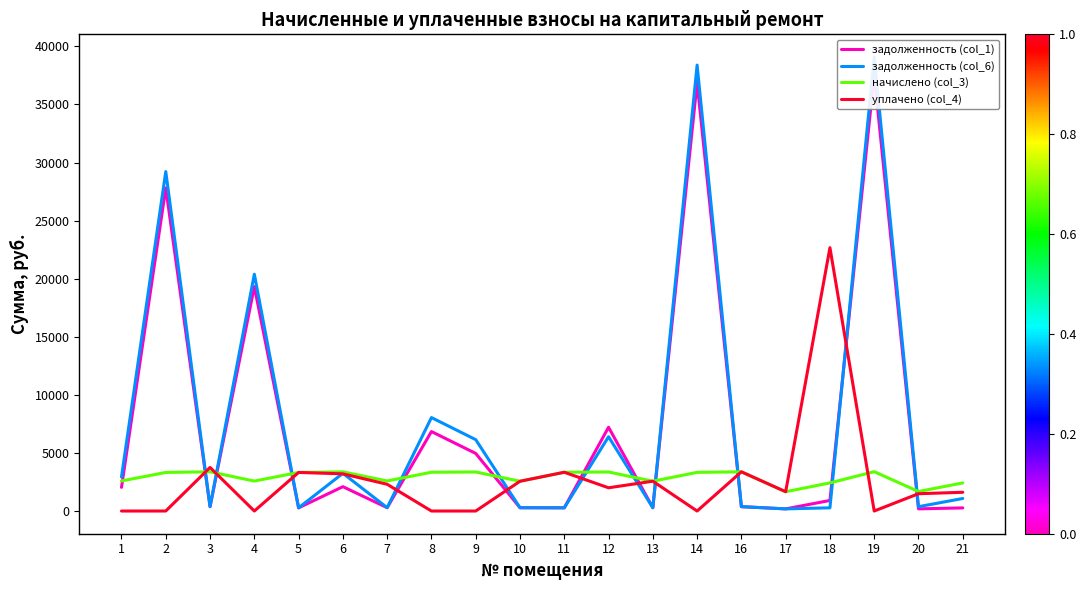

What is the average value of the начислено (col_3) series?

2897.0